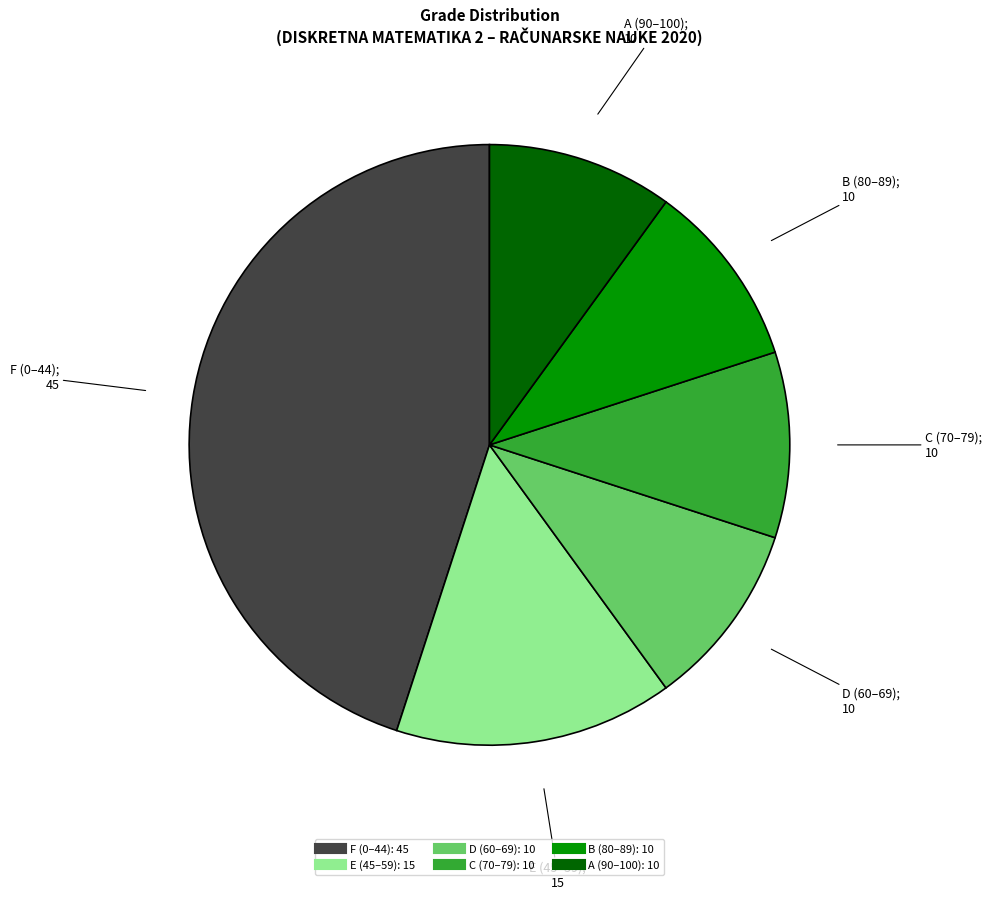

Is the sum of C and F greater than half?

Yes